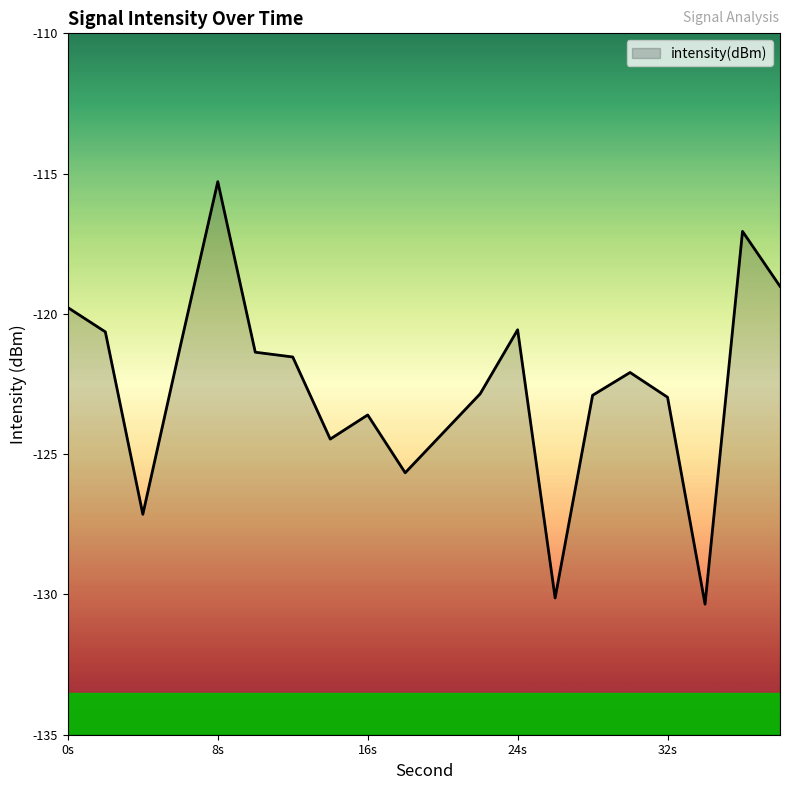

At which category does the chart reach its minimum across all series?

34